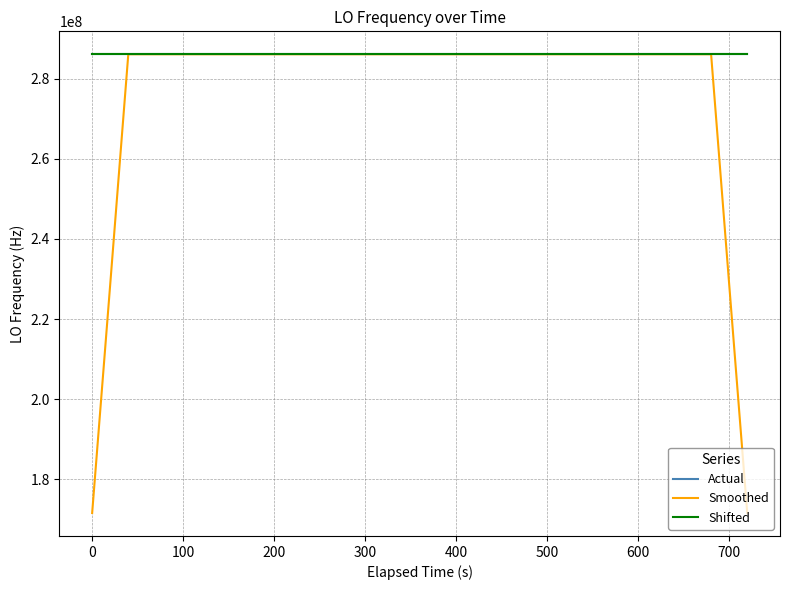

What is the greatest value displayed?

286047010.7